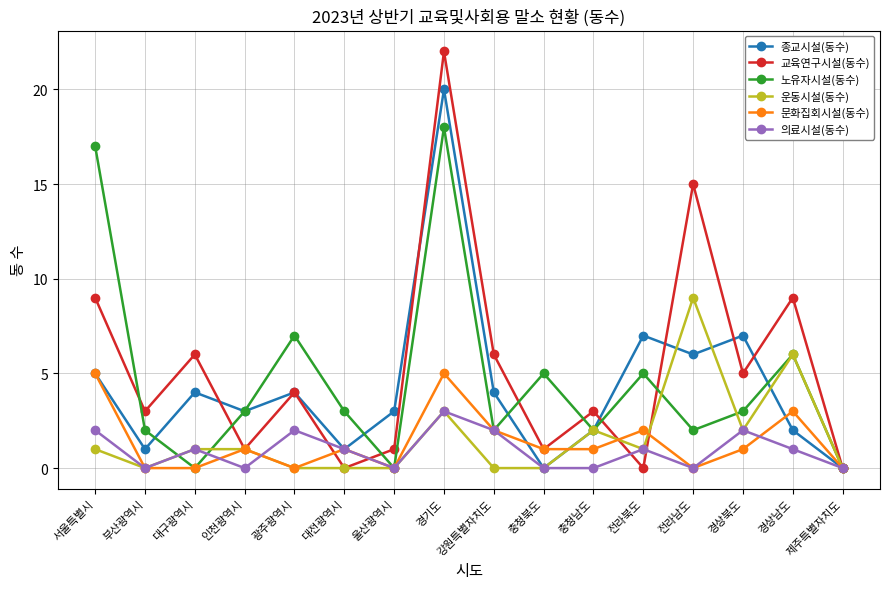

How many categories are shown in the chart?

16